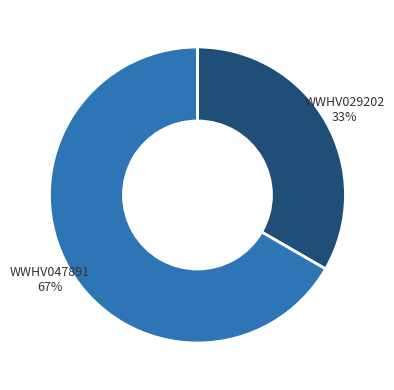

Which category has the smallest portion of the pie?

WWHV029202